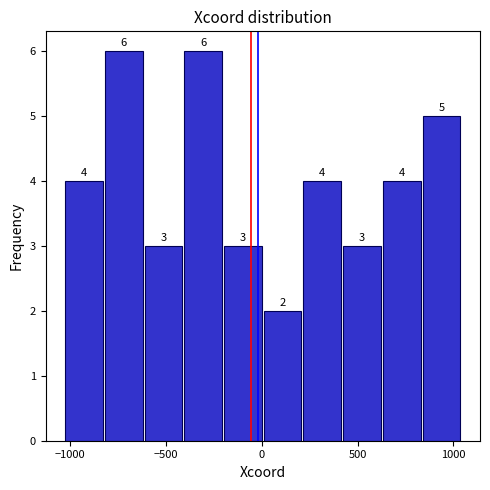

Reading left to right, transcribe this chart: for each bar, give the range it covers on the x-axis and its height. The bar edges are not printed on the chart, so give them approximately, as read against the axis.

-1050 to -800: 4
-800 to -600: 6
-600 to -400: 3
-400 to -200: 6
-200 to 0: 3
0 to 200: 2
200 to 400: 4
400 to 650: 3
650 to 850: 4
850 to 1050: 5